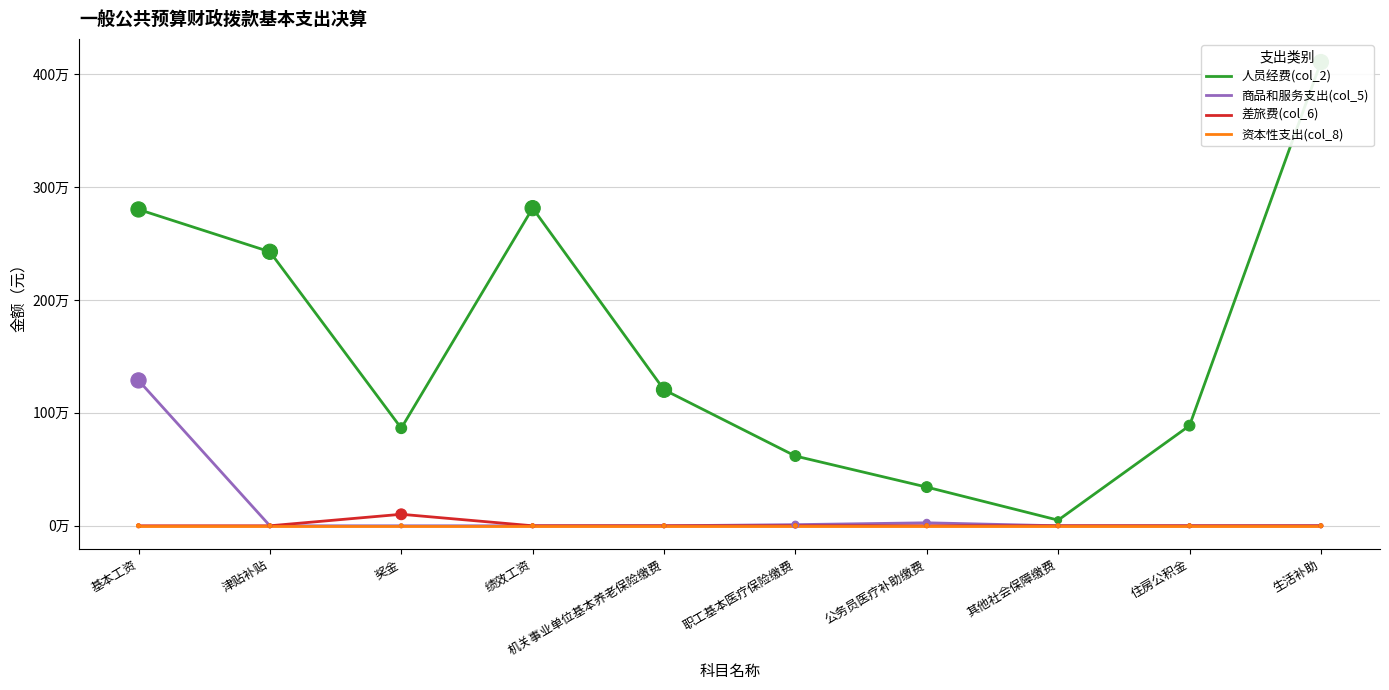

Is the value of 人员经费(col_2) at 职工基本医疗保险缴费 greater than the value of 商品和服务支出(col_5) at 绩效工资?

Yes